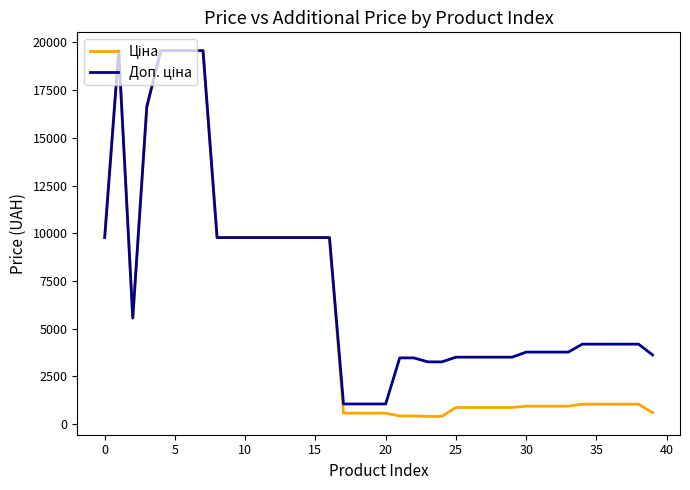

How many lines are shown in the chart?

2